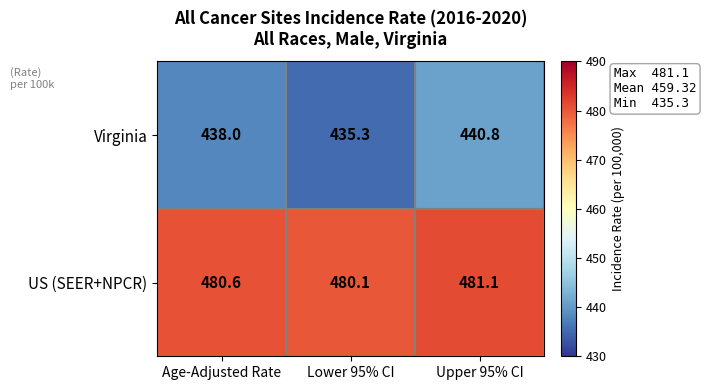

Where is Virginia nearest to the value 438?

Age-Adjusted Rate